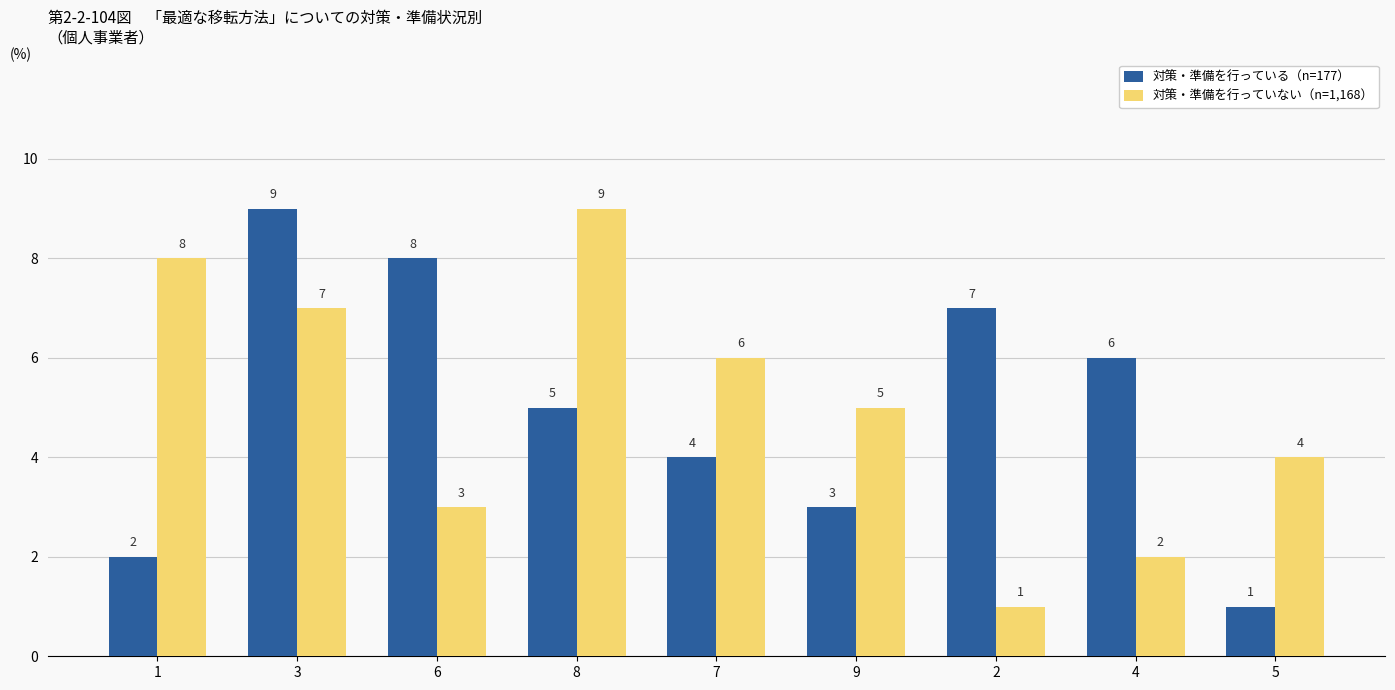

Is the value of 対策・準備を行っていない（n=1,168） at 5 greater than the value of 対策・準備を行っている（n=177） at 9?

Yes